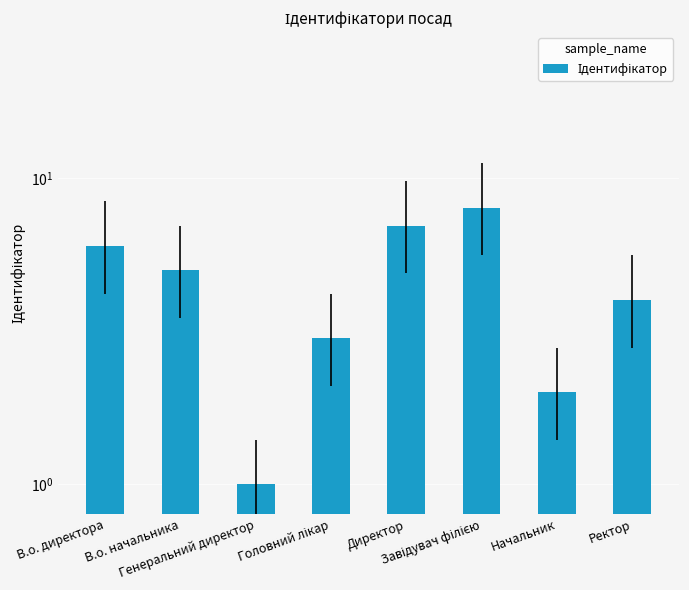

Reading left to right, transcribe all the data shown in this chart.

6	5	1	3	7	8	2	4